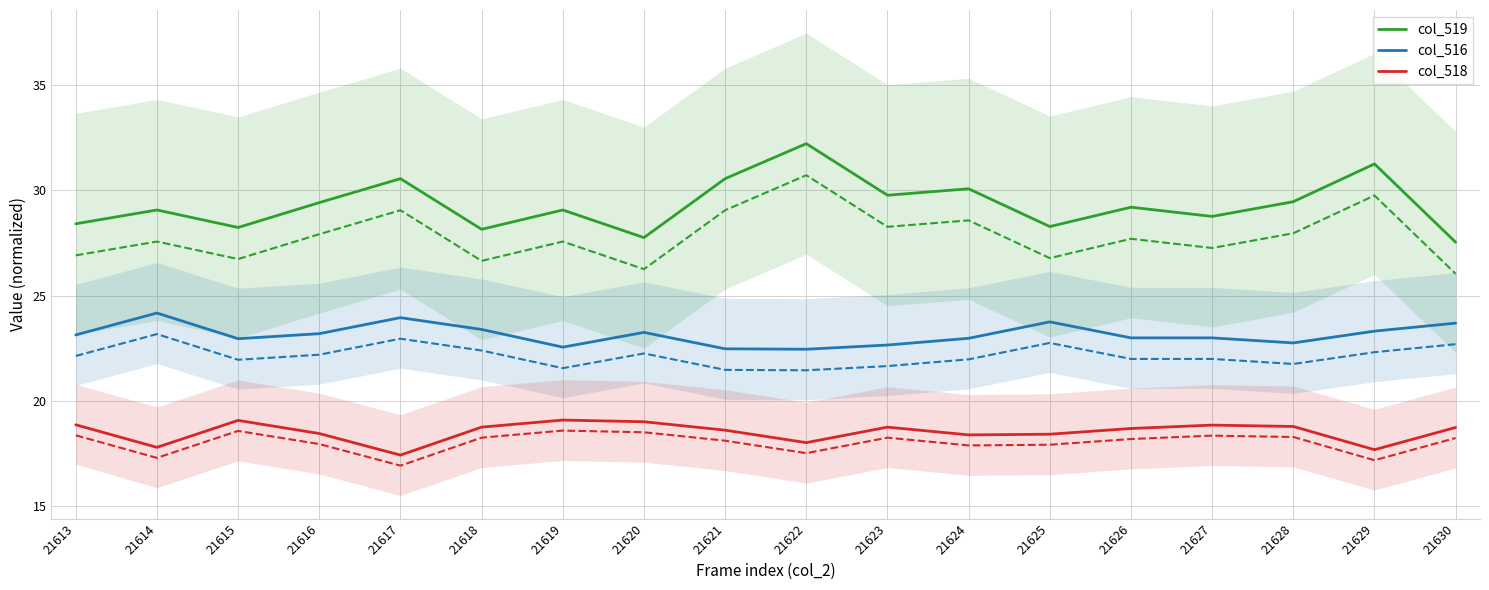

What is the approximate value of col_519 at 21619?

29.1